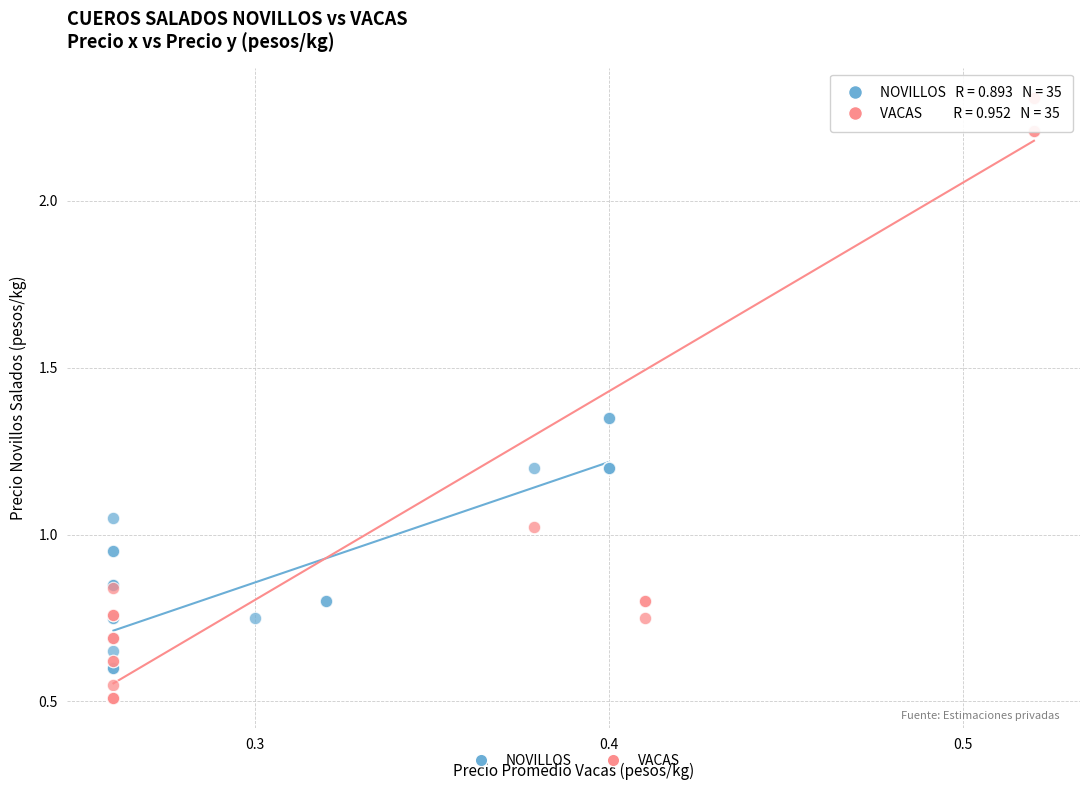

Which series has the largest Y range (max minus min)?

VACAS